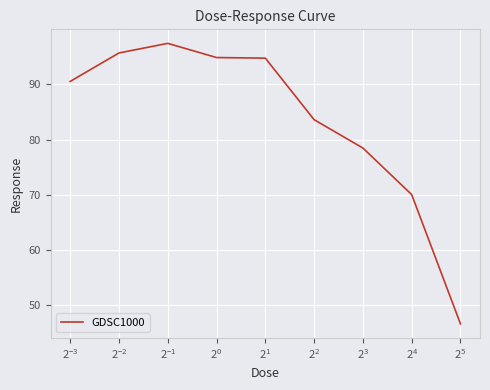

What is the maximum value shown in the chart?

97.4